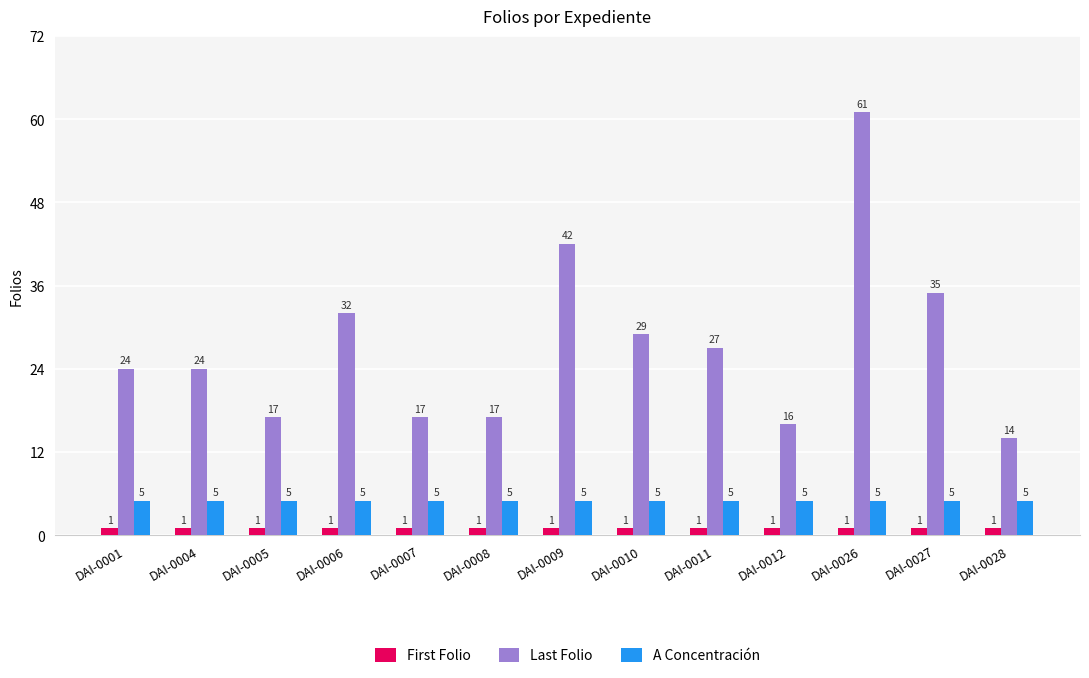

What is the difference between the maximum and second lowest values in the Last Folio series?

45